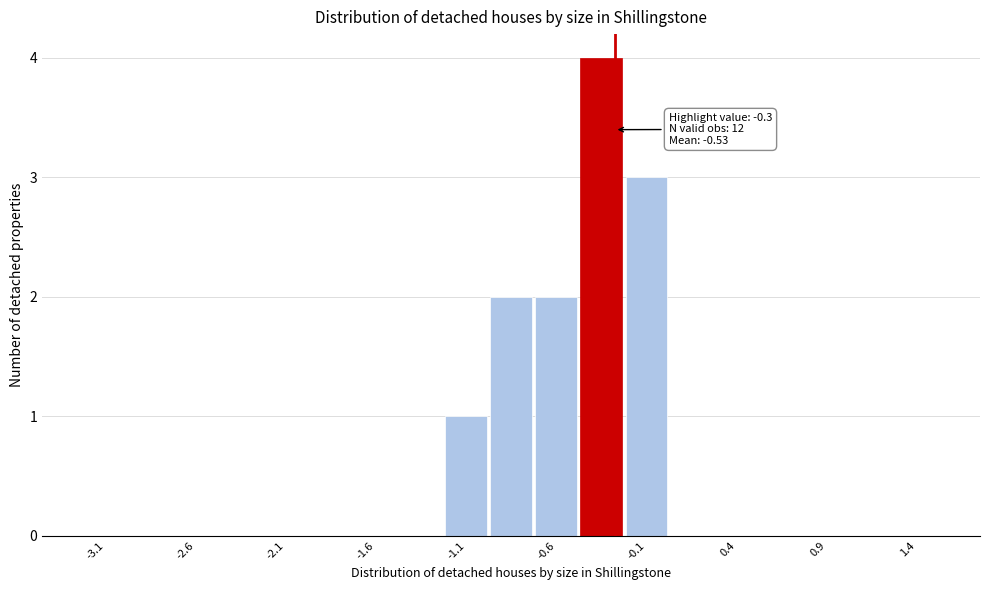

Which range on the x-axis has the tallest bar?

-0.50 to -0.25